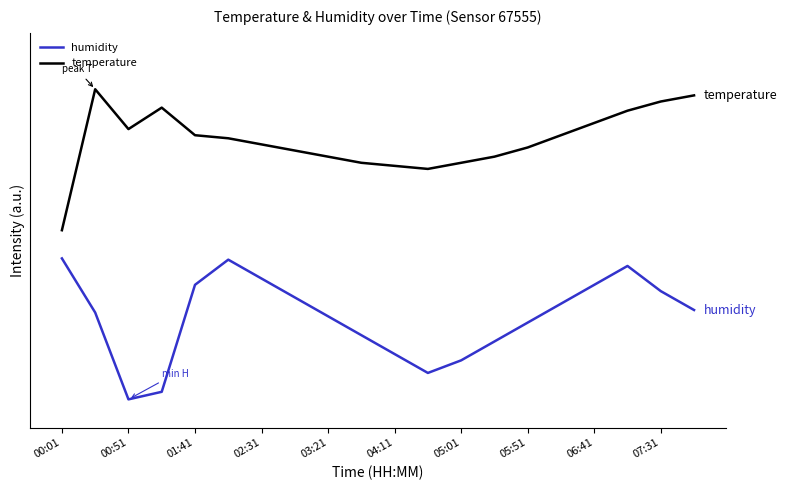

Where is the first local minimum for humidity?

00:51